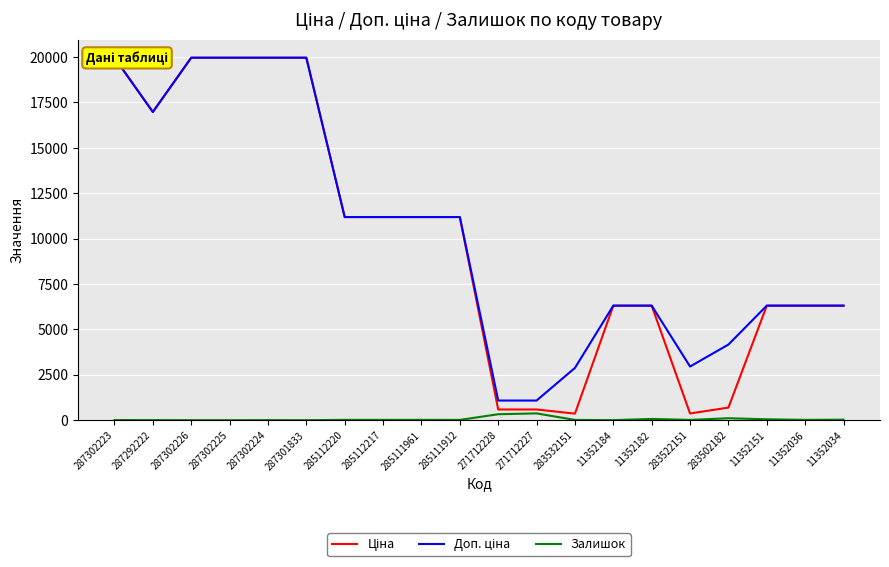

Is it true that Ціна equals 6103.7 at 285112217?

False